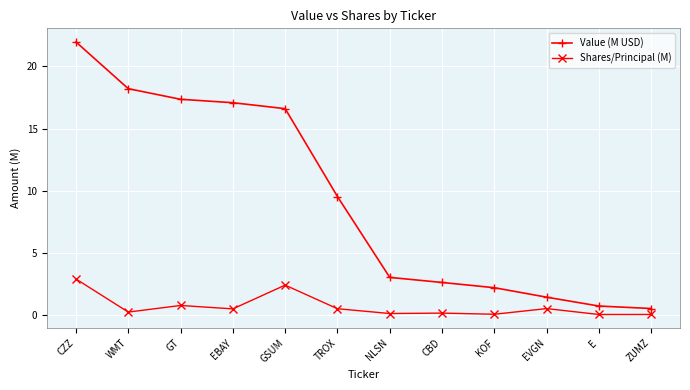

What is the difference between the maximum and second lowest values in the Shares/Principal (M) series?

2.9